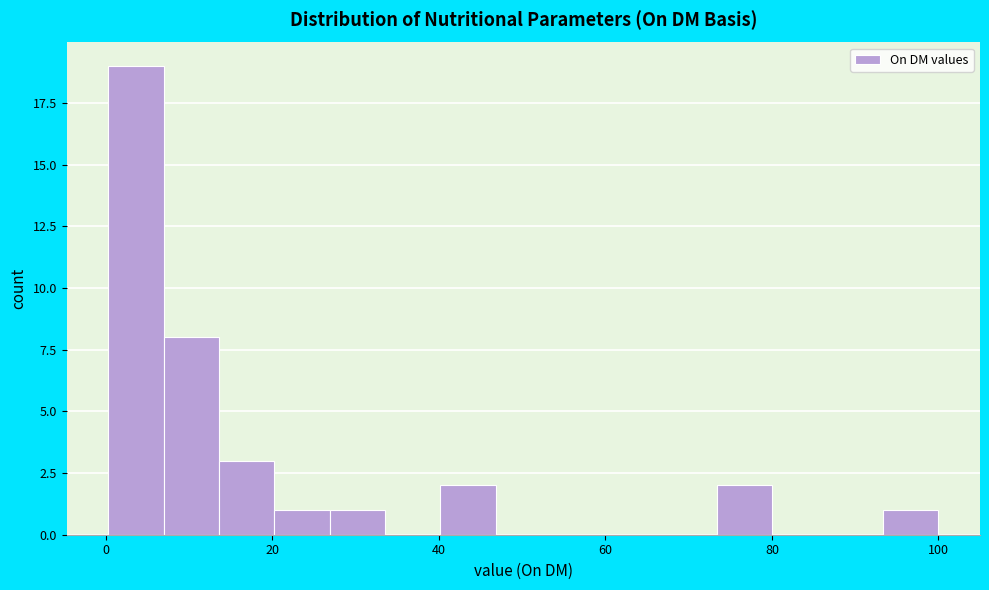

Around what value on the x-axis is the tallest bar? Give the approximate position of its centre, as read against the axis.

4